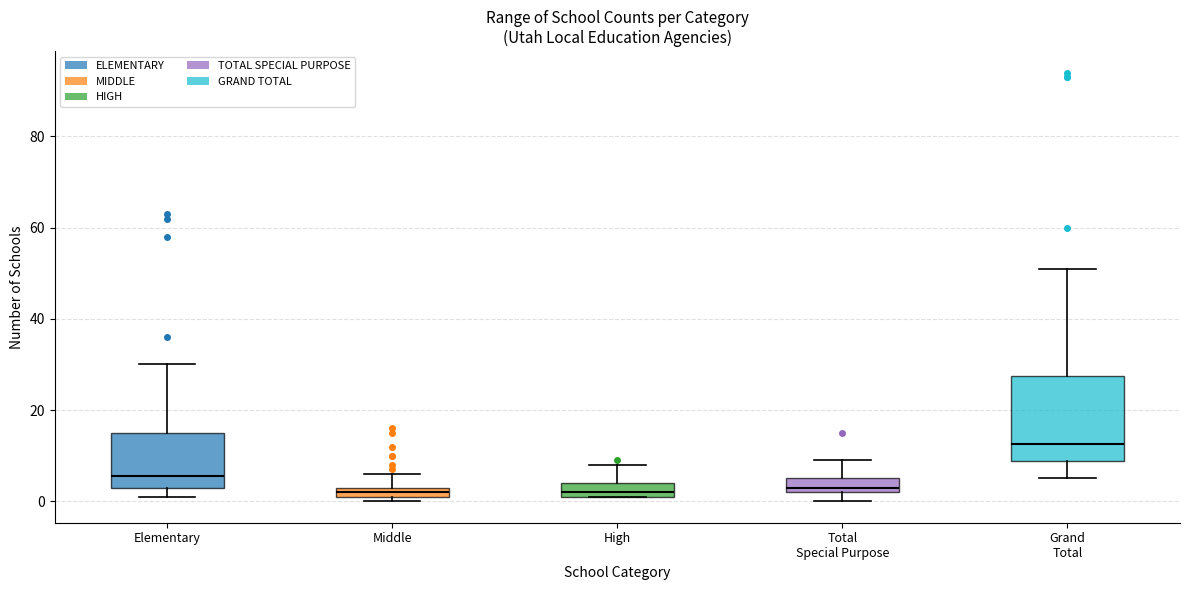

Where is the upper edge of the box for Total Special Purpose on the y-axis? The values are not printed on the chart, so give them approximately, as read against the axis.

6